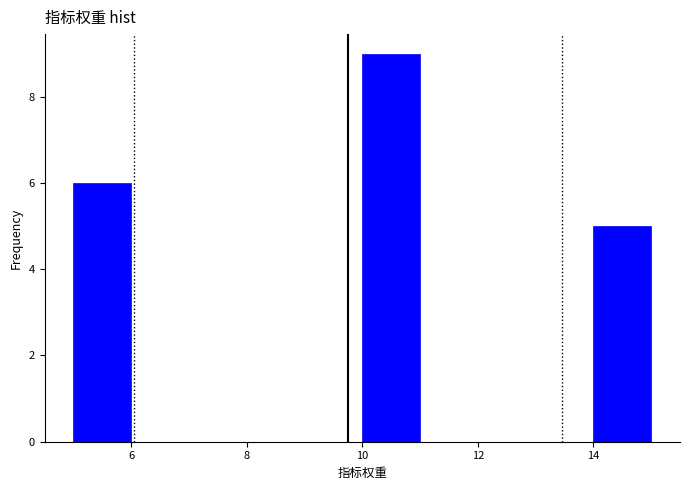

Reading left to right, list every bar in this chart as the range it spans on the x-axis followed by its height. The values are not printed on the chart, so give them approximately, as read against the axis.

5 to 6: 6
6 to 7: 0
7 to 8: 0
8 to 9: 0
9 to 10: 0
10 to 11: 9
11 to 12: 0
12 to 13: 0
13 to 14: 0
14 to 15: 5